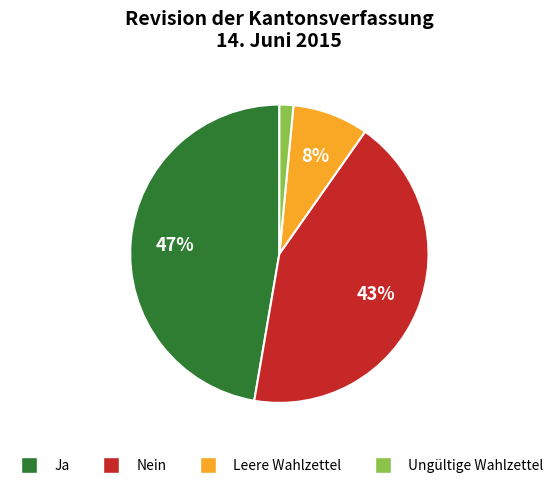

Does Nein account for over 50% of the chart?

No